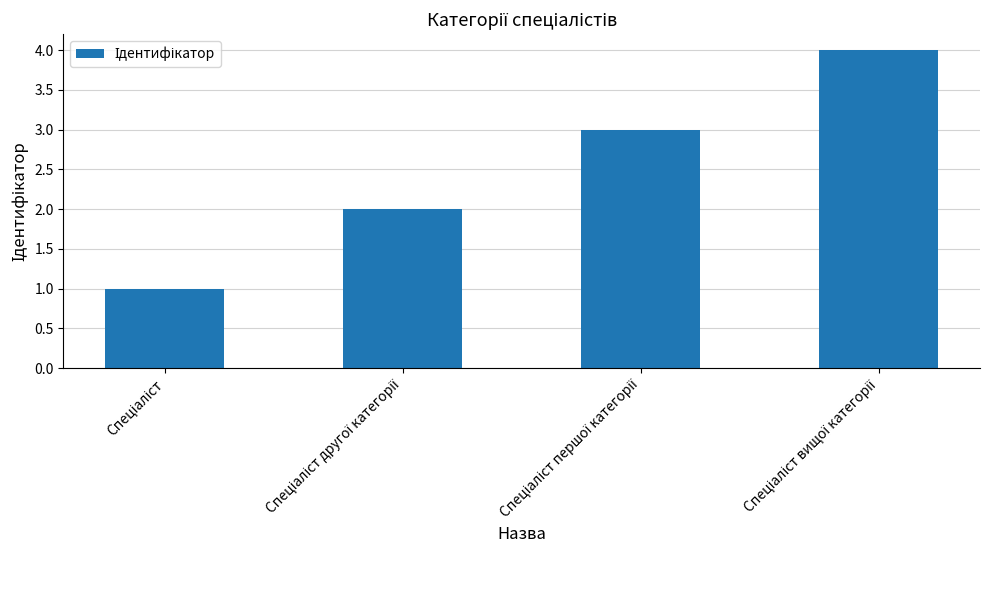

What is the minimum value shown in the chart?

1